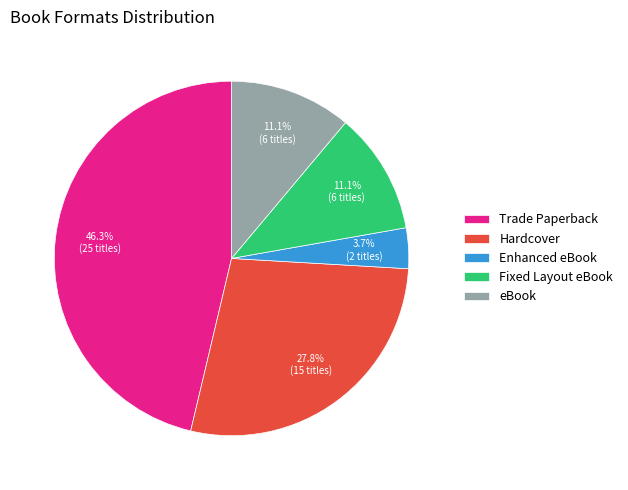

Is there any slice that represents more than half of the pie?

No